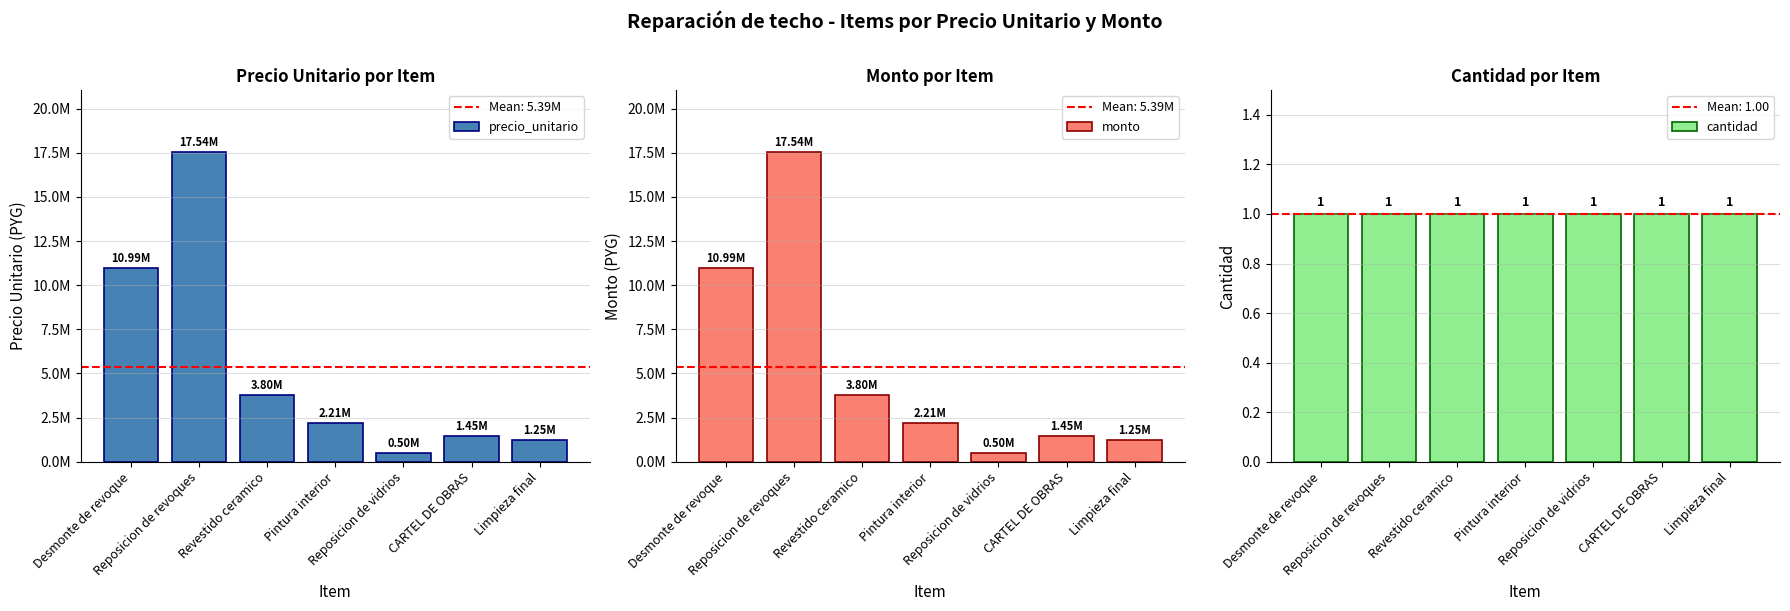

What is the minimum value shown in the chart?

1